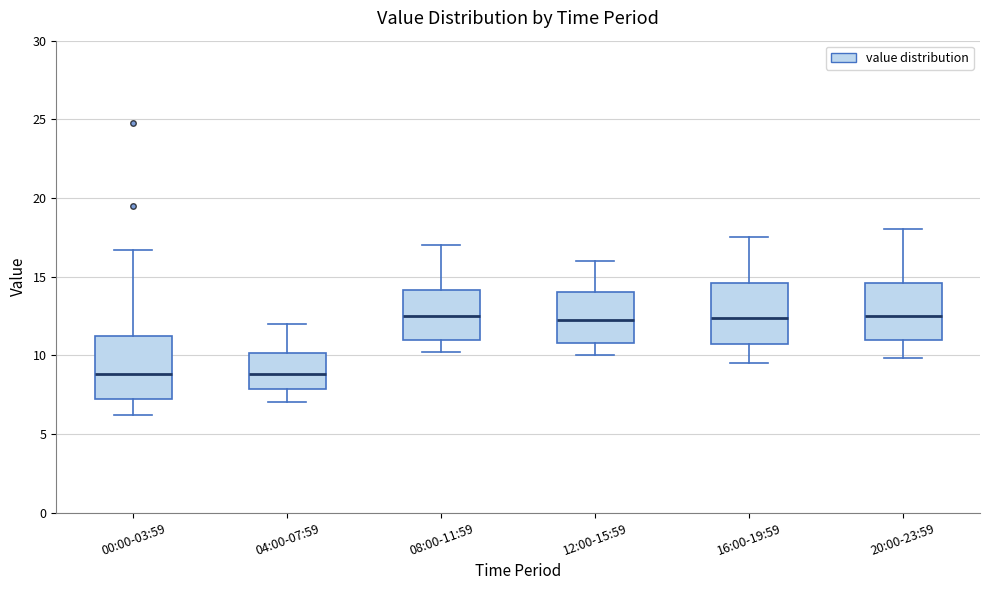

Reading left to right, transcribe this box plot: for each box, give where its median line is, the range the box spans, and where its two whiskers end, as read against the y-axis. The values are not printed on the chart, so give them approximately, as read against the axis.

00:00-03:59: median 9.0, box 7.0 to 11.0, whiskers 6.0 to 16.5
04:00-07:59: median 9.0, box 8.0 to 10.0, whiskers 7.0 to 12.0
08:00-11:59: median 12.5, box 11.0 to 14.0, whiskers 10.0 to 17.0
12:00-15:59: median 12.5, box 11.0 to 14.0, whiskers 10.0 to 16.0
16:00-19:59: median 12.5, box 10.5 to 14.5, whiskers 9.5 to 17.5
20:00-23:59: median 12.5, box 11.0 to 14.5, whiskers 10.0 to 18.0